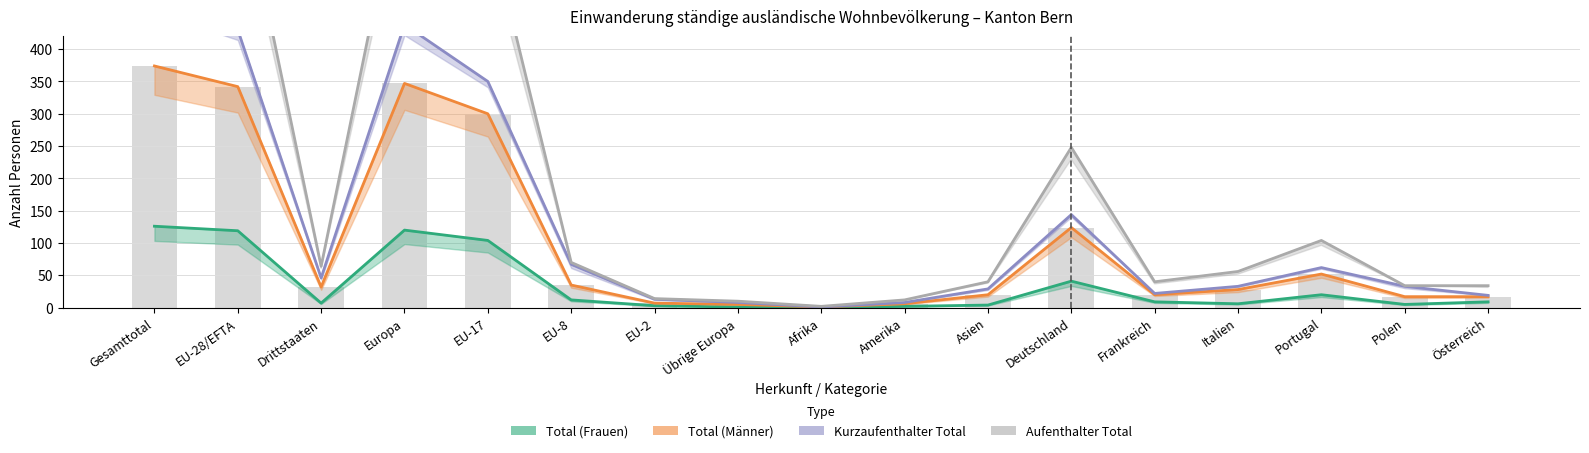

What is the sum of all Total (Frauen) values?

588